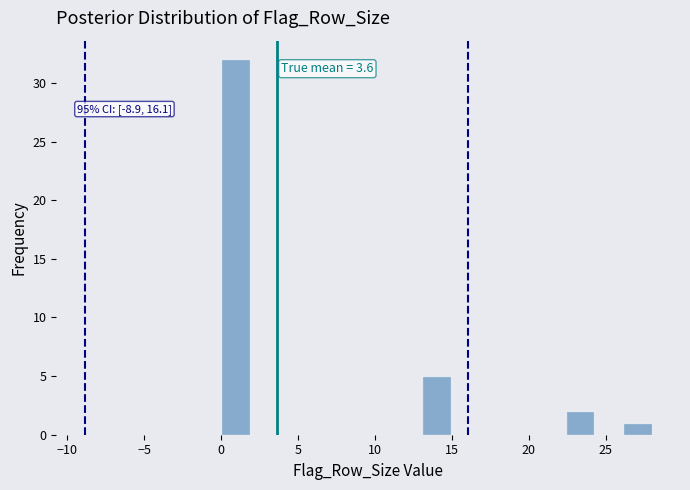

Around what value on the x-axis is the tallest bar? Give the approximate position of its centre, as read against the axis.

1.0